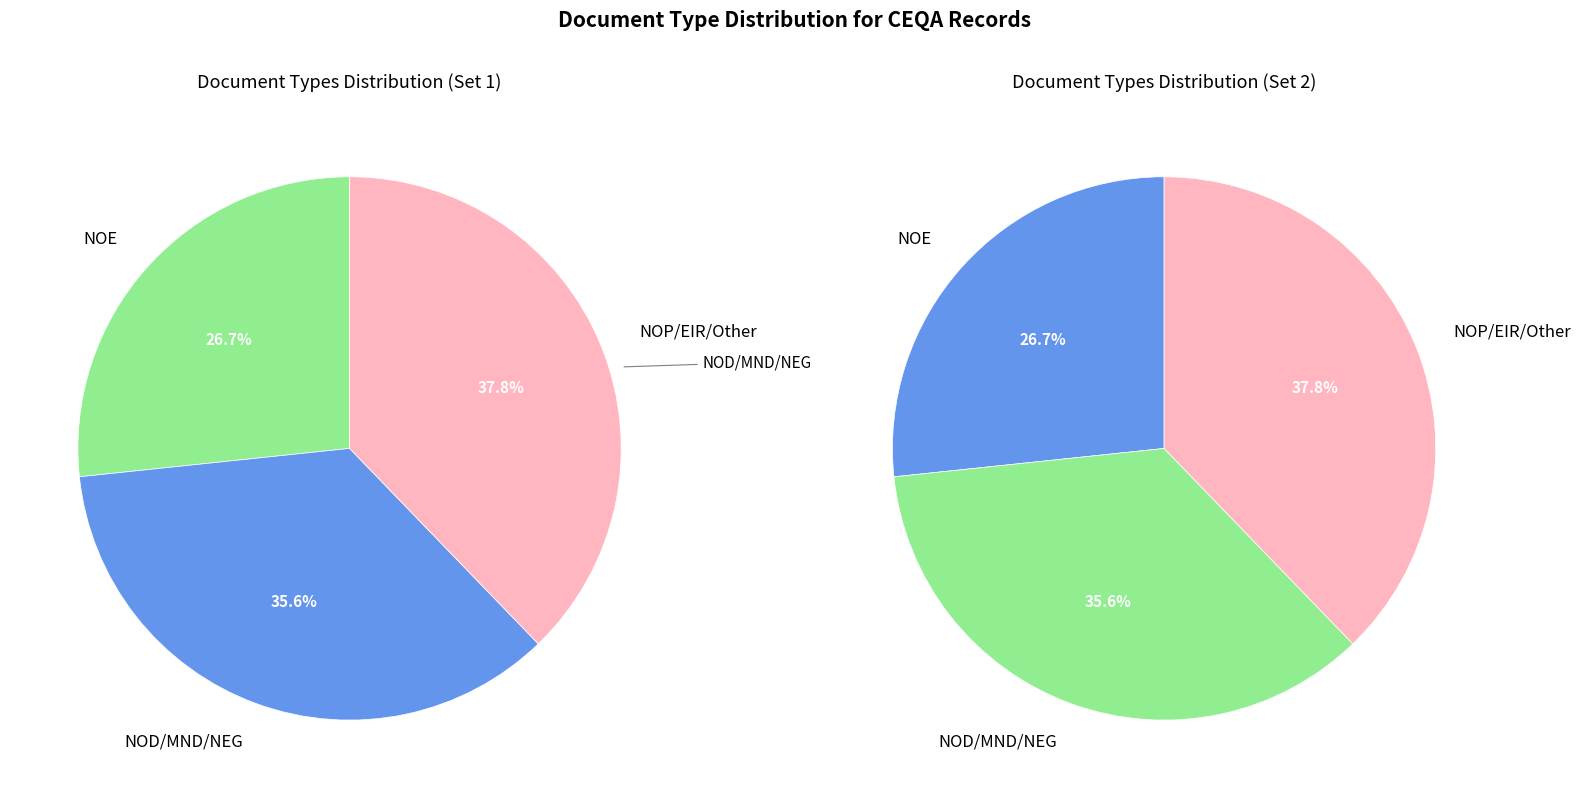

Is it true that NEG is 9% of the pie?

True